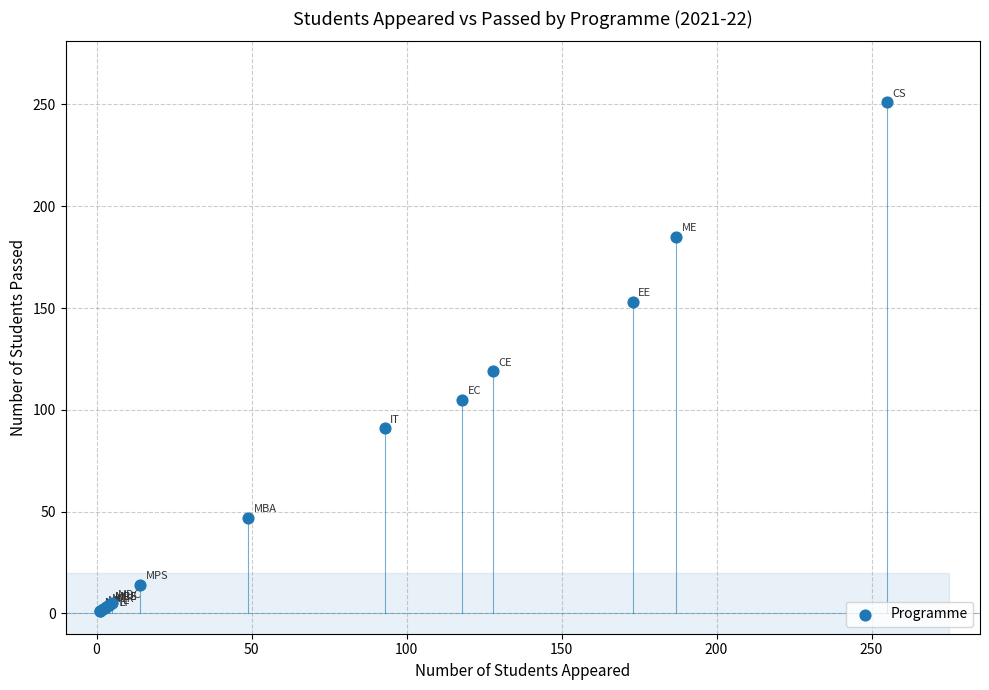

What Y value in the scatter plot is closest to 126?

119